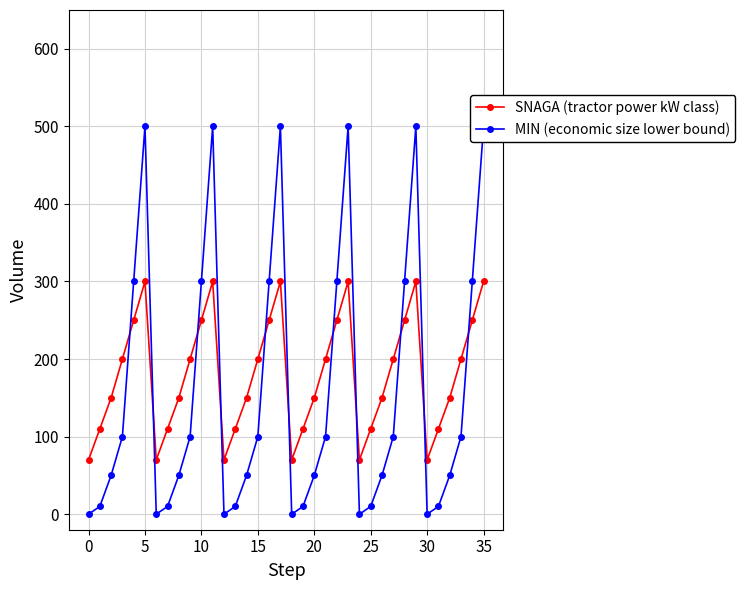

Is it true that MIN (economic size lower bound) equals 0.0 at 30?

True